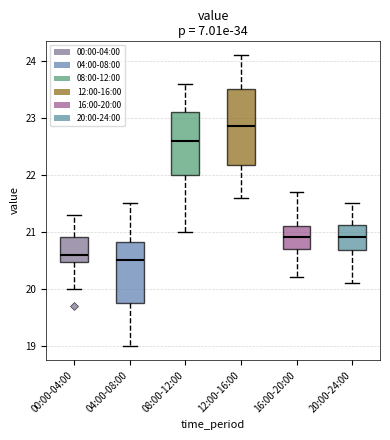

Reading left to right, transcribe this box plot: for each box, give where its median line is, the range the box spans, and where its two whiskers end, as read against the y-axis. The values are not printed on the chart, so give them approximately, as read against the axis.

00:00-04:00: median 20.6, box 20.5 to 20.9, whiskers 20.0 to 21.3
04:00-08:00: median 20.5, box 19.8 to 20.8, whiskers 19.0 to 21.5
08:00-12:00: median 22.6, box 22.0 to 23.1, whiskers 21.0 to 23.6
12:00-16:00: median 22.9, box 22.2 to 23.5, whiskers 21.6 to 24.1
16:00-20:00: median 20.9, box 20.7 to 21.1, whiskers 20.2 to 21.7
20:00-24:00: median 20.9, box 20.7 to 21.1, whiskers 20.1 to 21.5